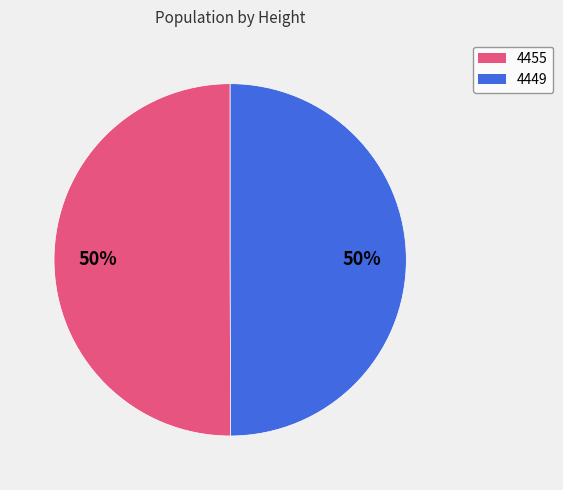

The 4449 slice represents 41% of the pie. True or false?

False